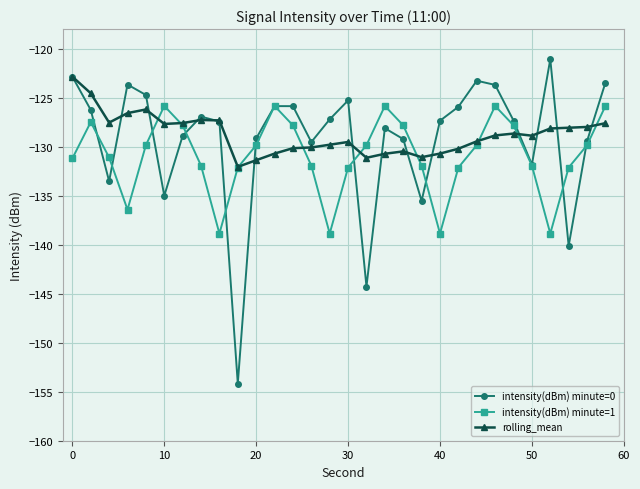

True or false: rolling_mean and intensity(dBm) minute=0 cross at least once.

True